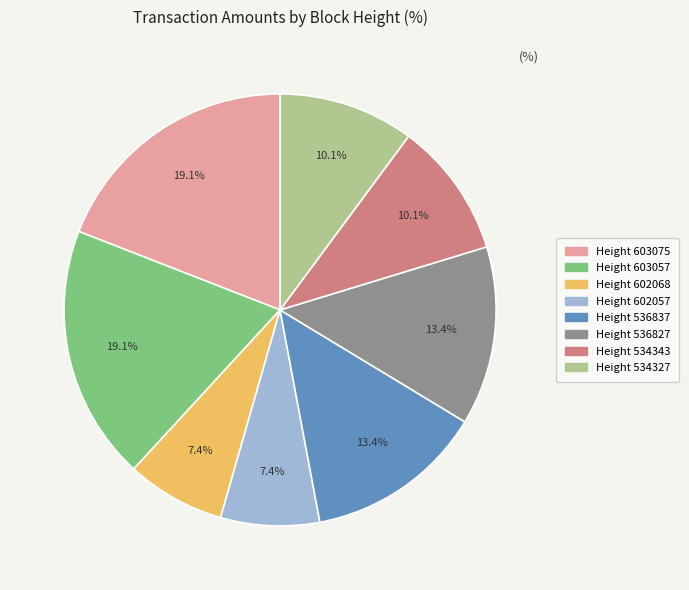

Is there a majority slice in this chart?

No